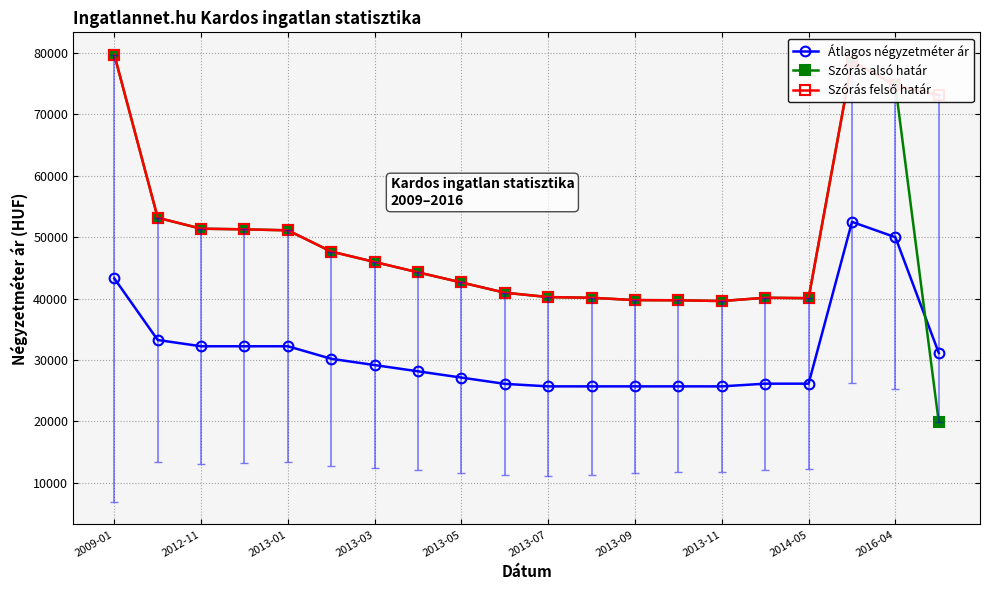

How many intersections are there between Szórás alsó határ and Átlagos négyzetméter ár?

1